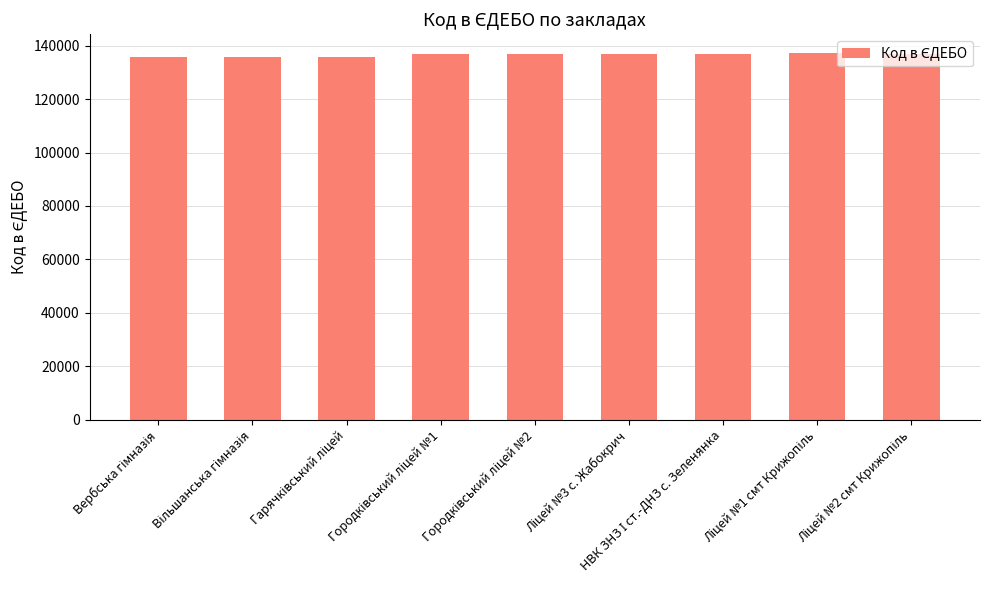

What is the value of the 6th bar from the left?

136832